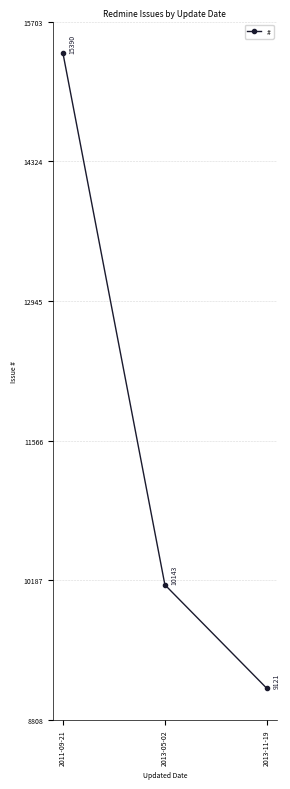

Which label corresponds to the smallest value in the chart?

2013-11-19